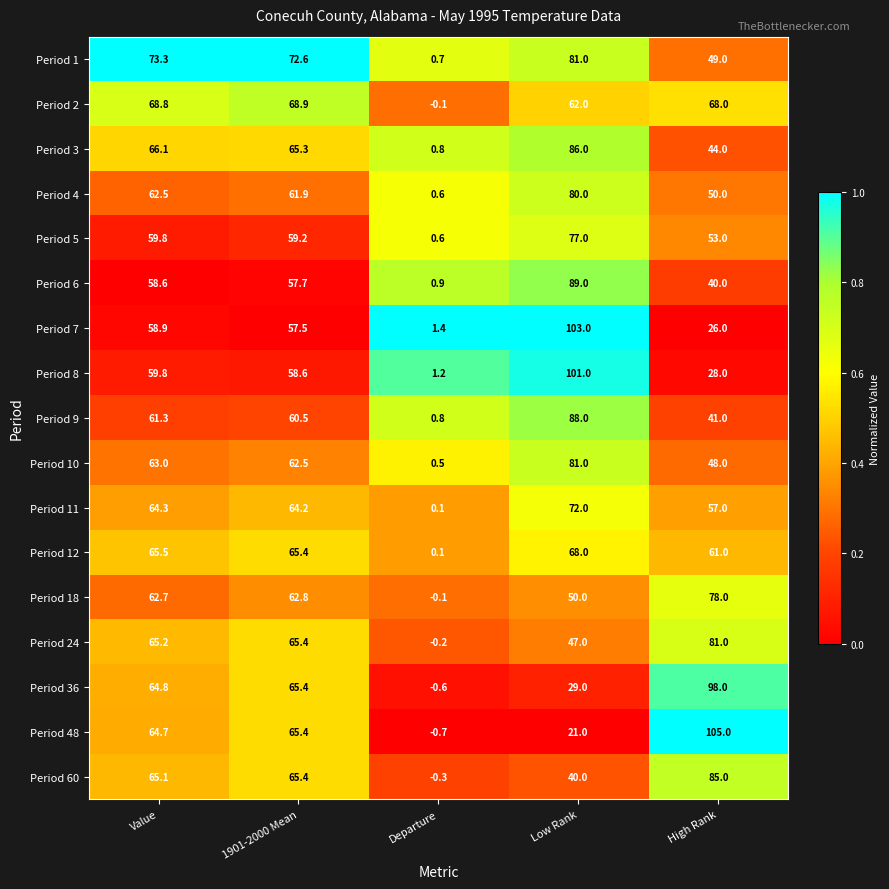

What is the maximum value for Period 7?

103.0